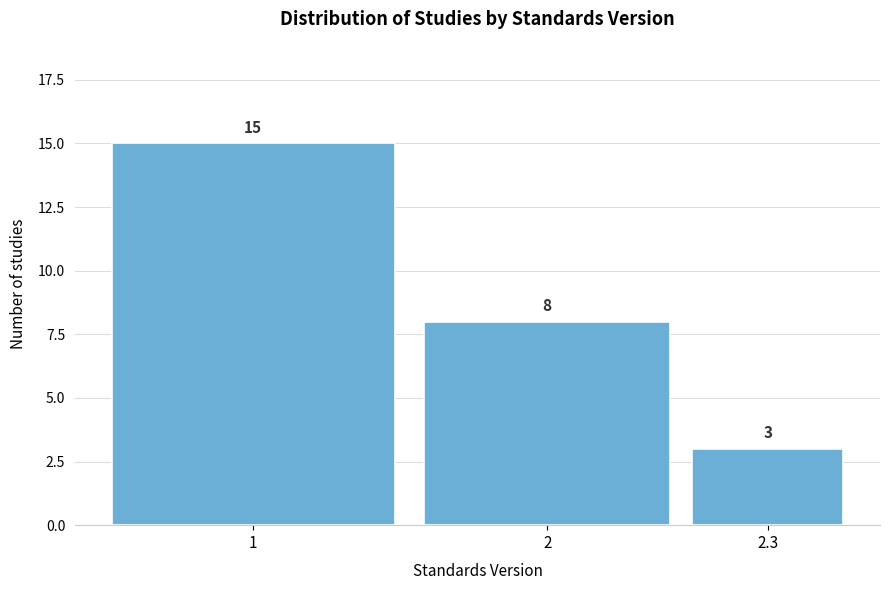

Reading left to right, extract all data points from this chart.

1=15	2=8	2.3=3